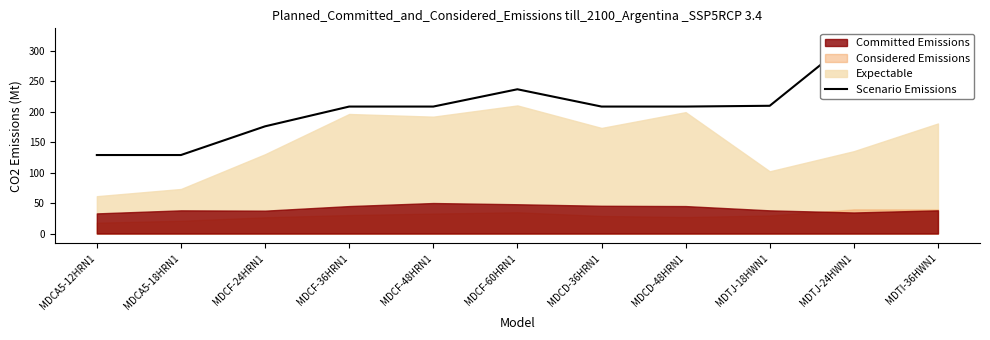

How many lines are shown in the chart?

1